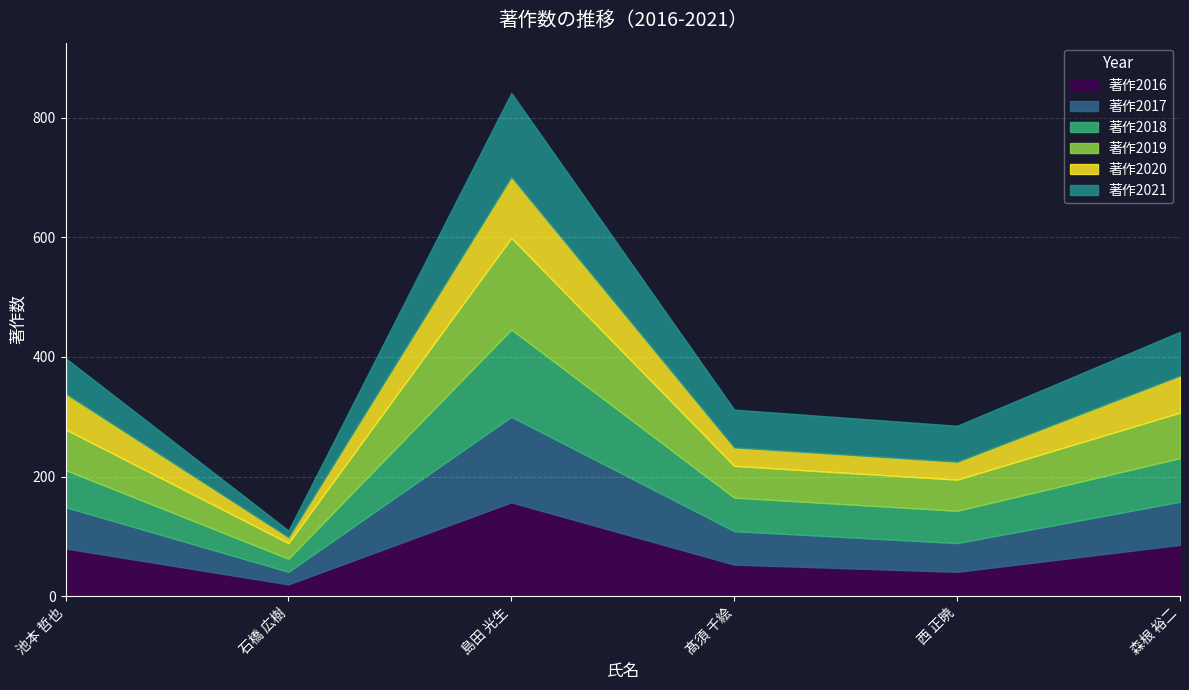

True or false: 著作2017 and 著作2020 intersect in this chart.

False